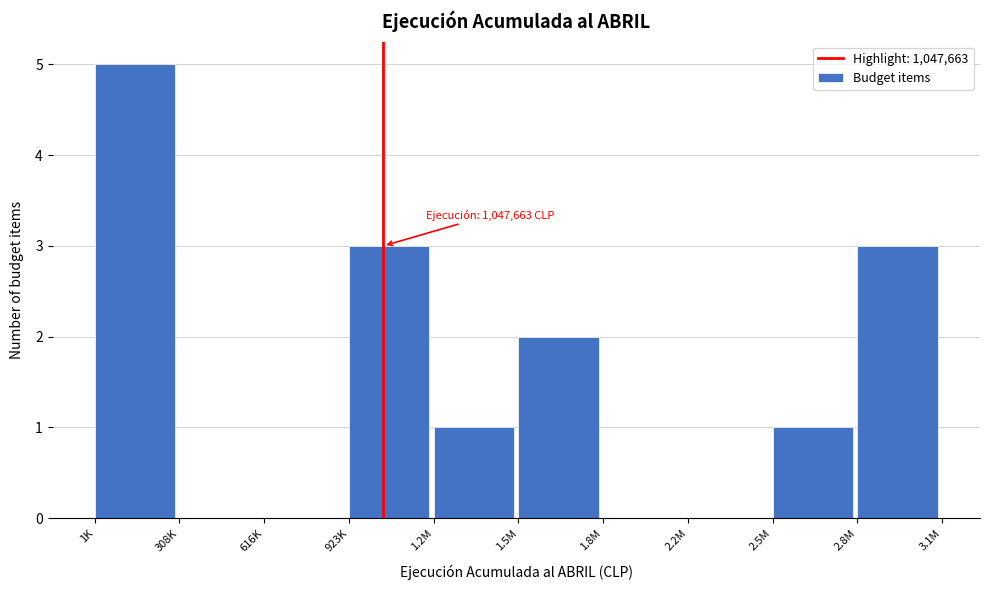

Reading left to right, what are all the values shown in this chart?

1K=5	308K=0	616K=0	923K=3	1.2M=1	1.5M=2	1.8M=0	2.2M=0	2.5M=1	2.8M=3